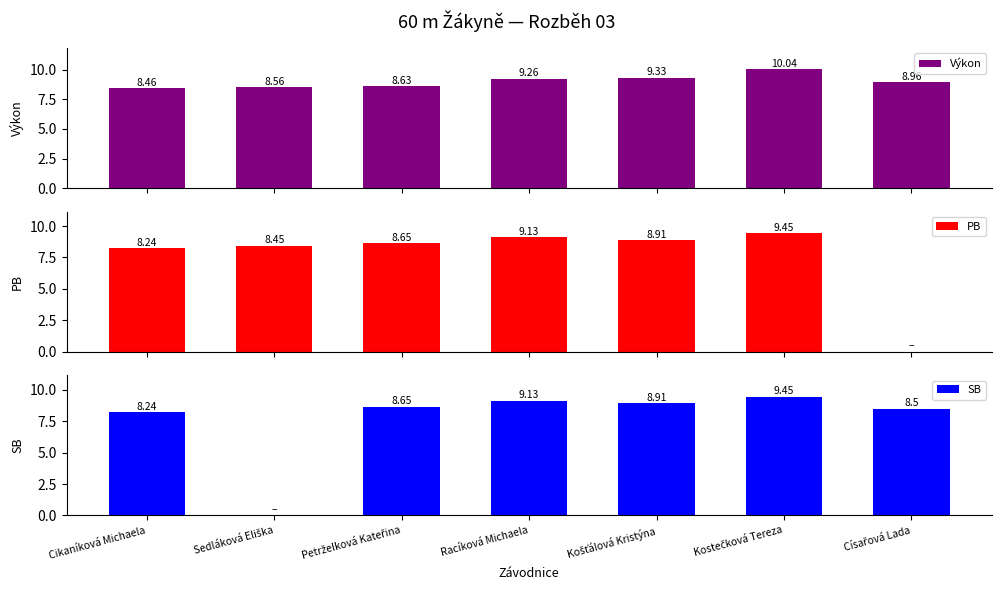

Are the bars grouped side by side (vs. stacked)?

Yes